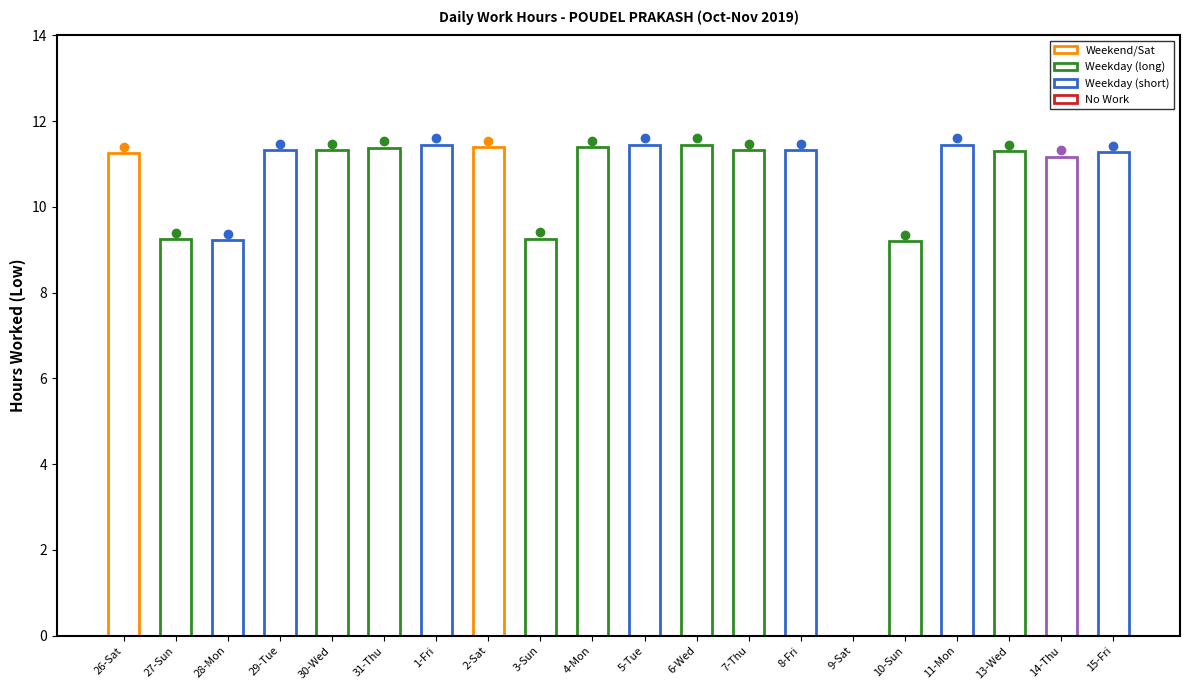

Is it true that the value at 4-Mon is 11.4?

True